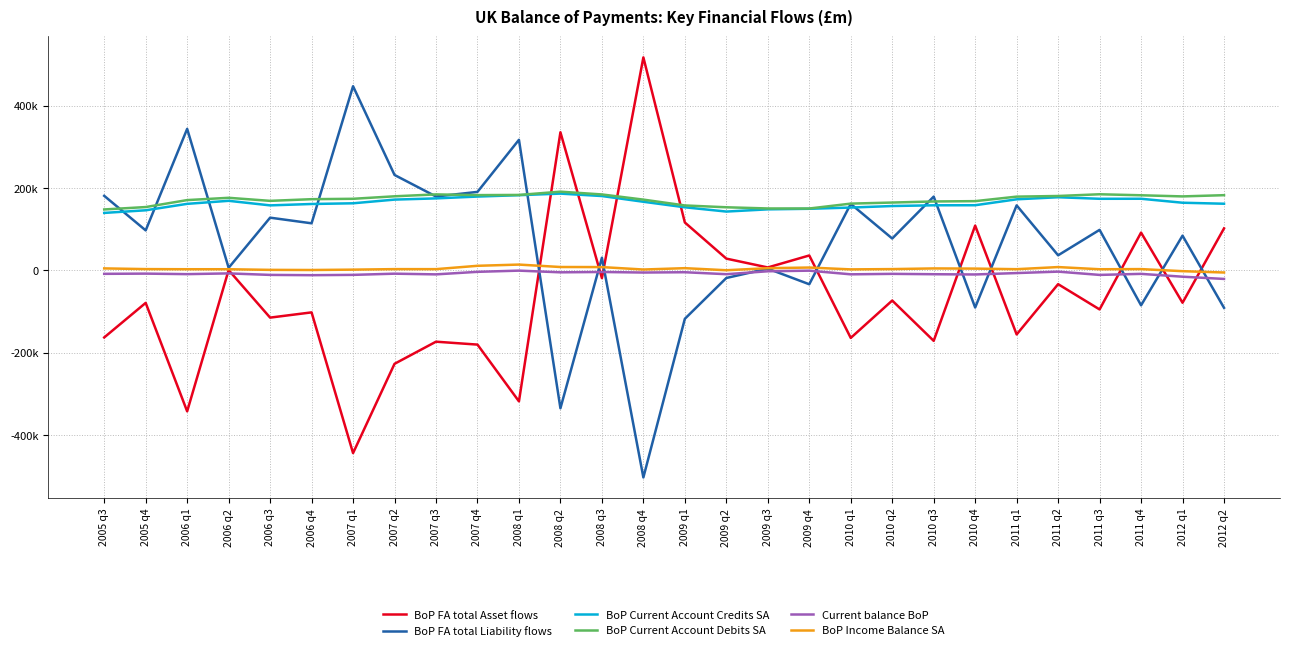

What is the difference between the second highest and minimum values in the BoP Current Account Debits SA series?

36914